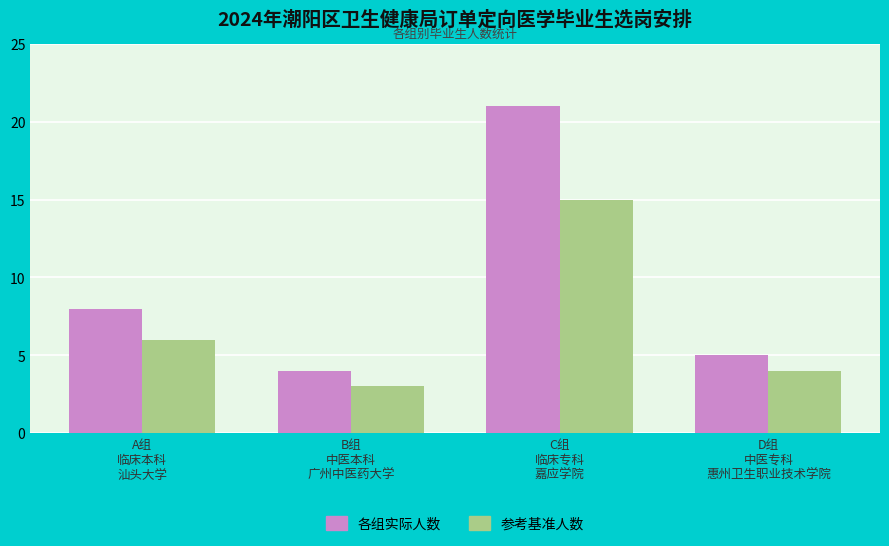

What is the greatest value displayed?

21